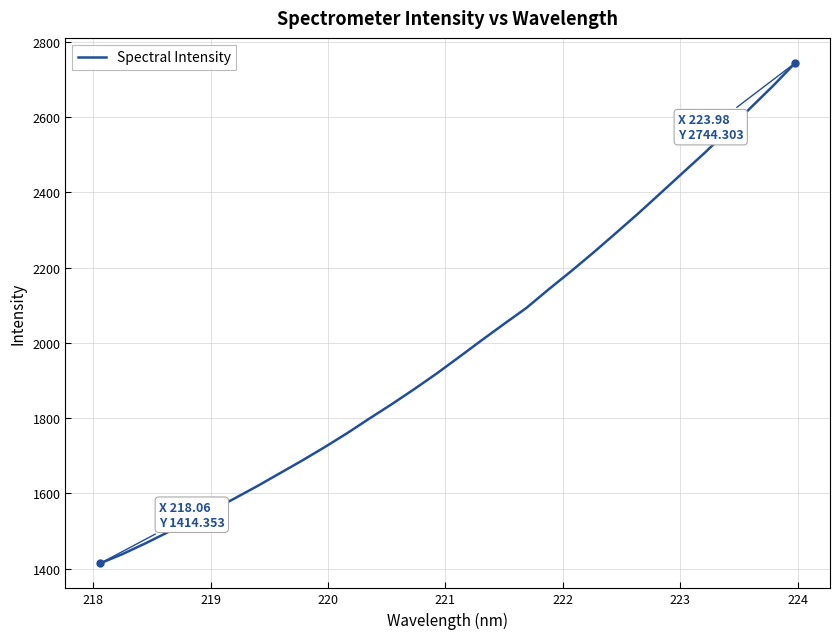

How many lines are shown in the chart?

1